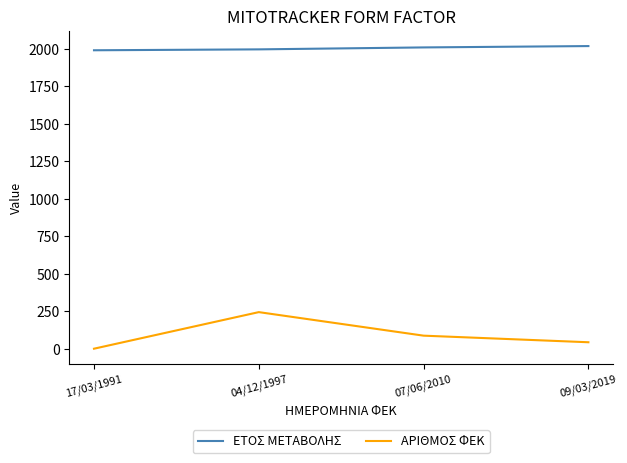

True or false: ΑΡΙΘΜΟΣ ΦΕΚ and ΕΤΟΣ ΜΕΤΑΒΟΛΗΣ cross at least once.

False